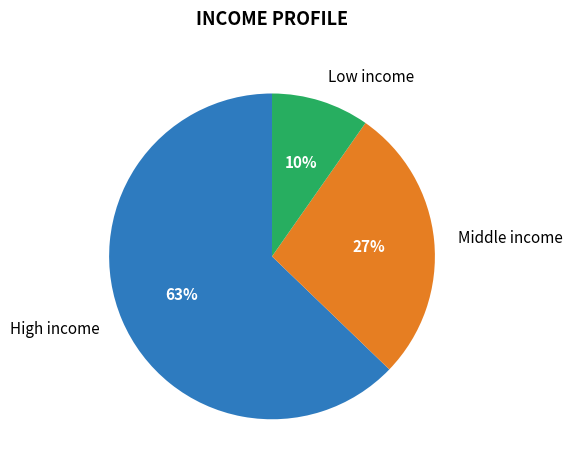

To the nearest percent, what is the average slice percentage?

33%